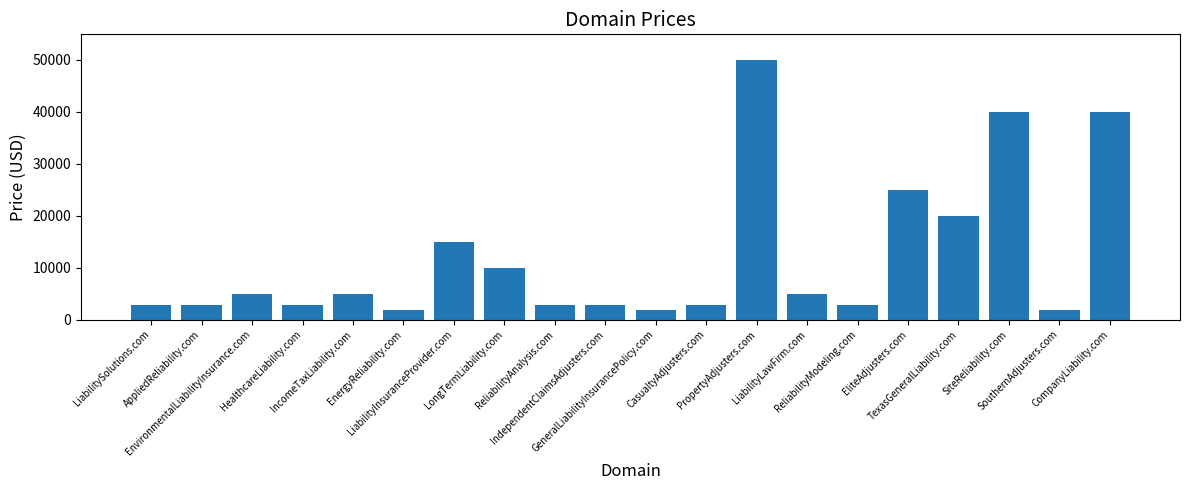

What is the sum of all values?

239760